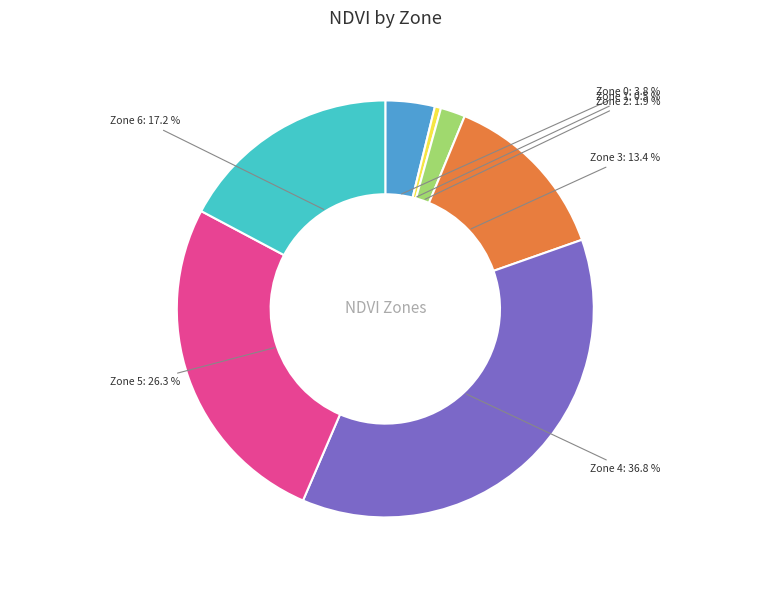

Is there a majority slice in this chart?

No